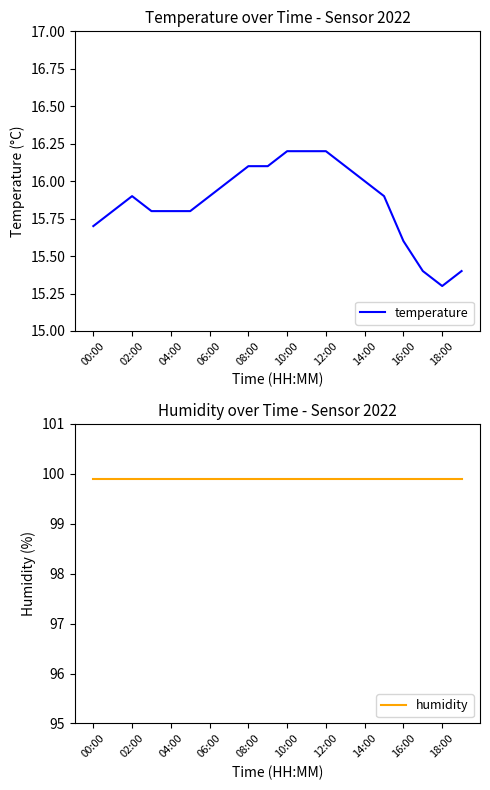

What is the average value of the humidity series?

99.9